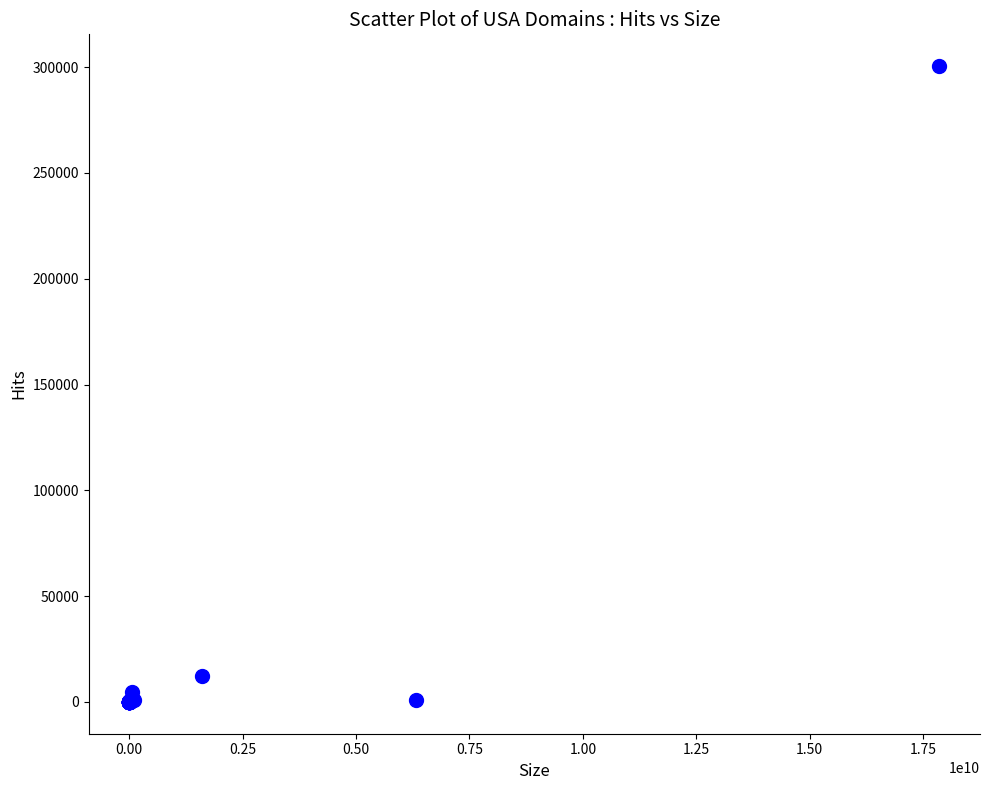

What Y value in the scatter plot is closest to 150224?

12104